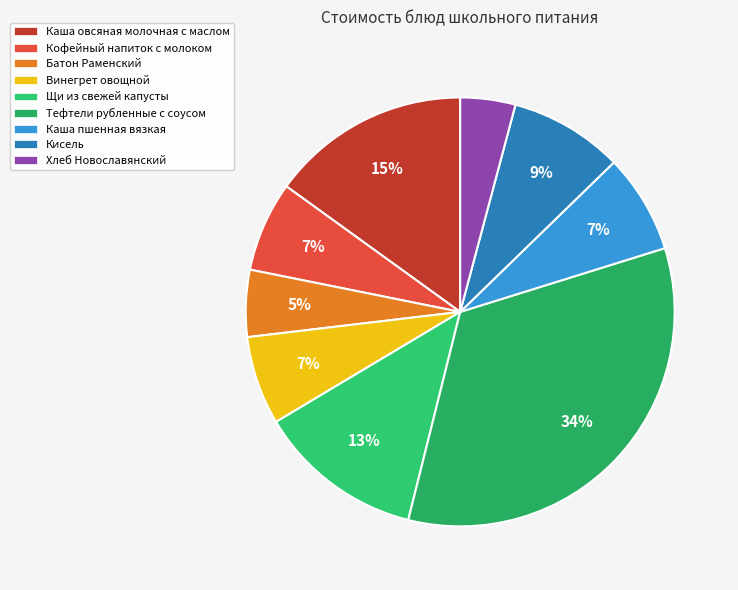

How many slices are in this pie chart?

9